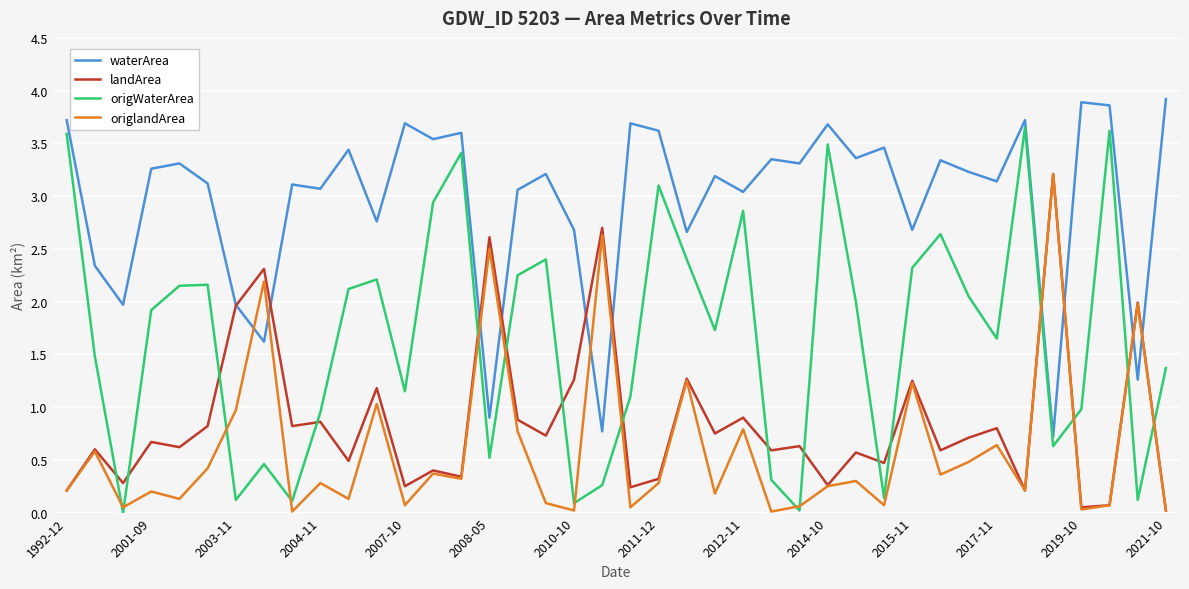

What is the maximum value shown in the chart?

3.9